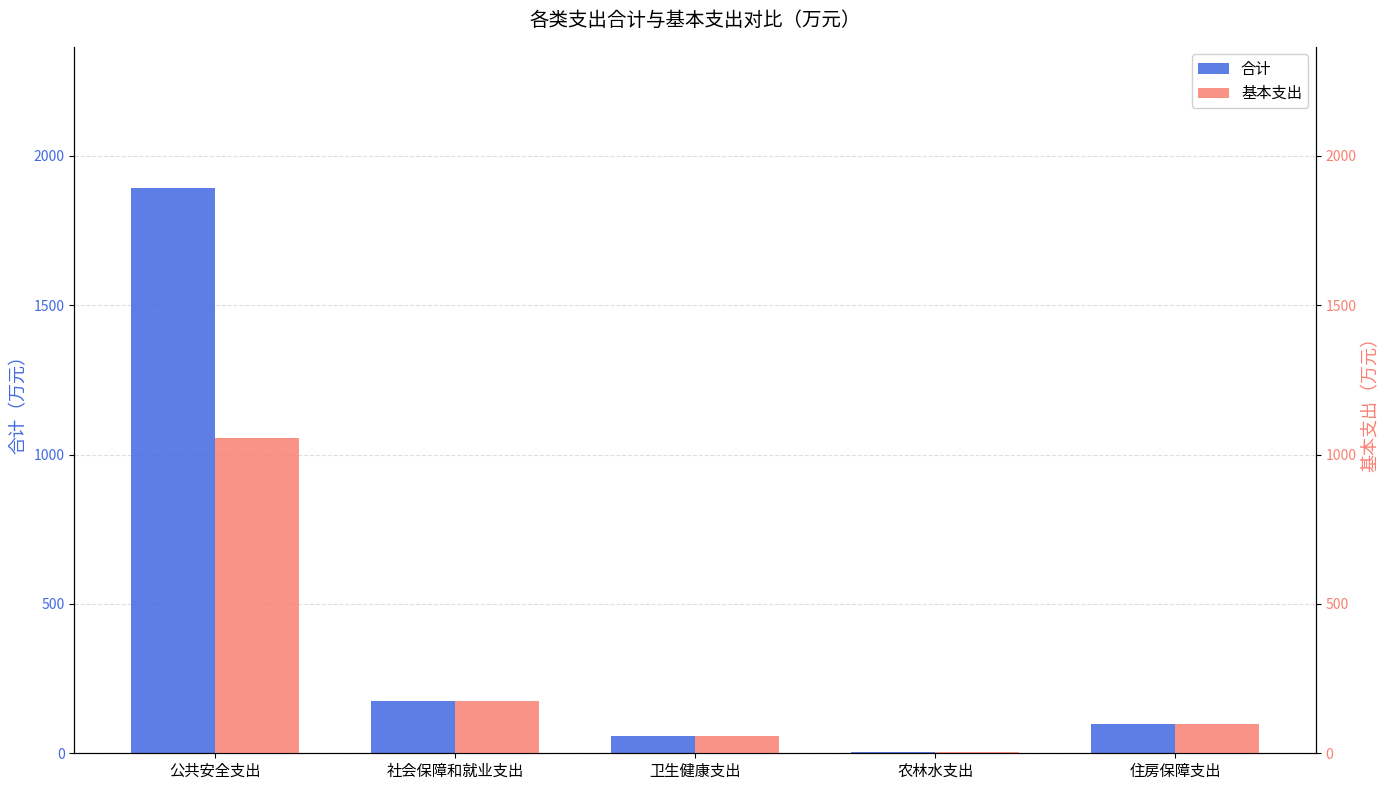

How many data points in 基本支出 are above 97?

3